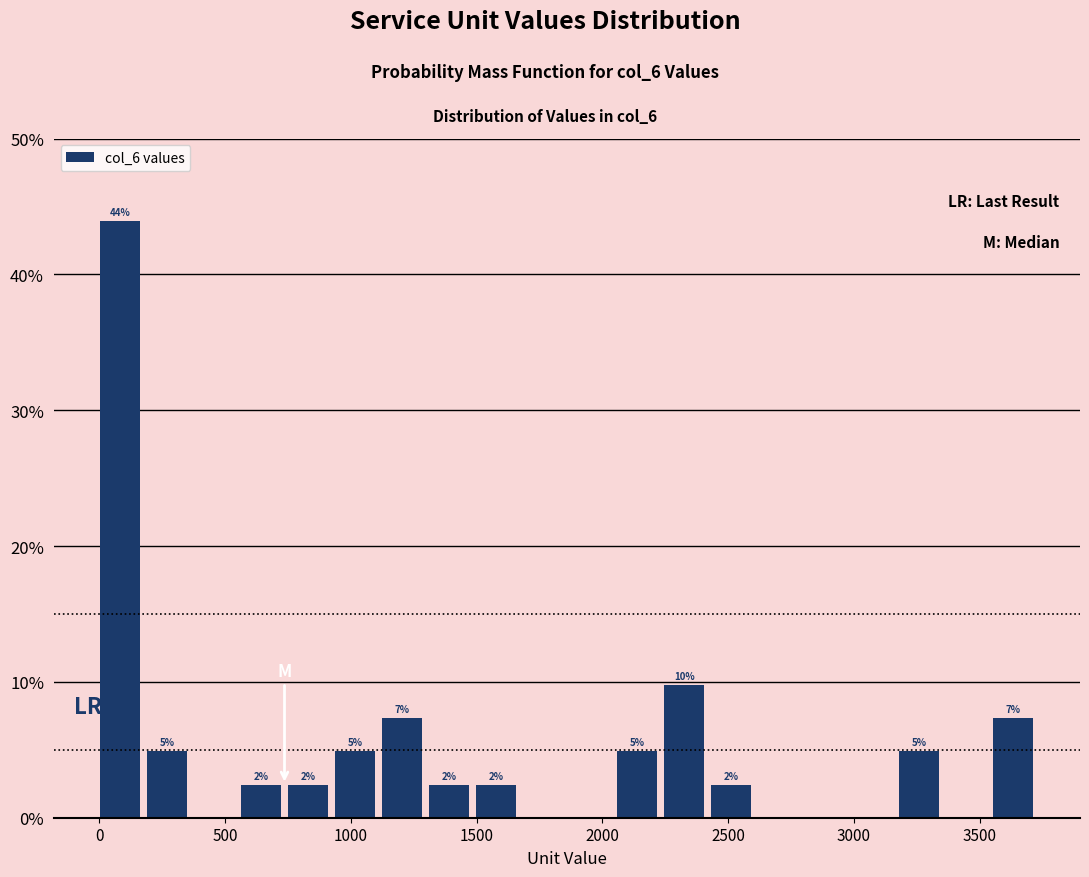

Read against the x-axis, roughly where is the centre of the tallest bar?

100